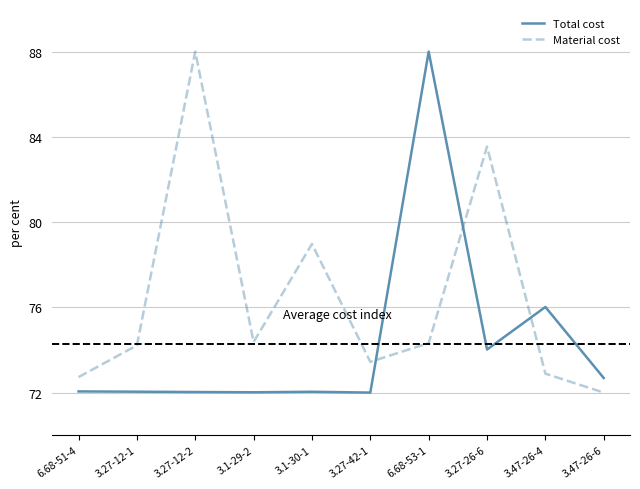

What is the smallest value displayed?

72.0